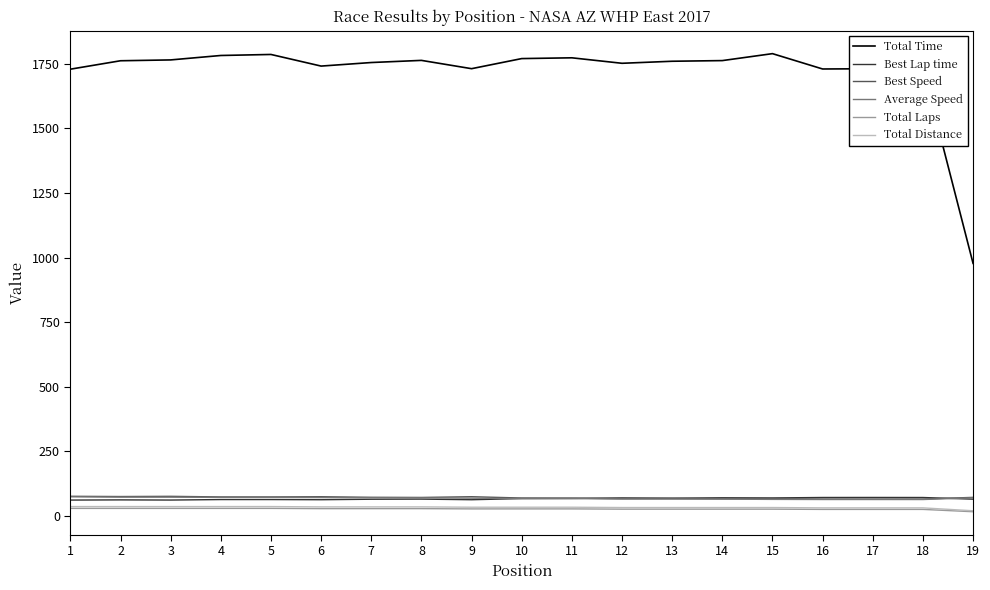

The Best Lap time series shows 68.5 at 15. True or false?

True